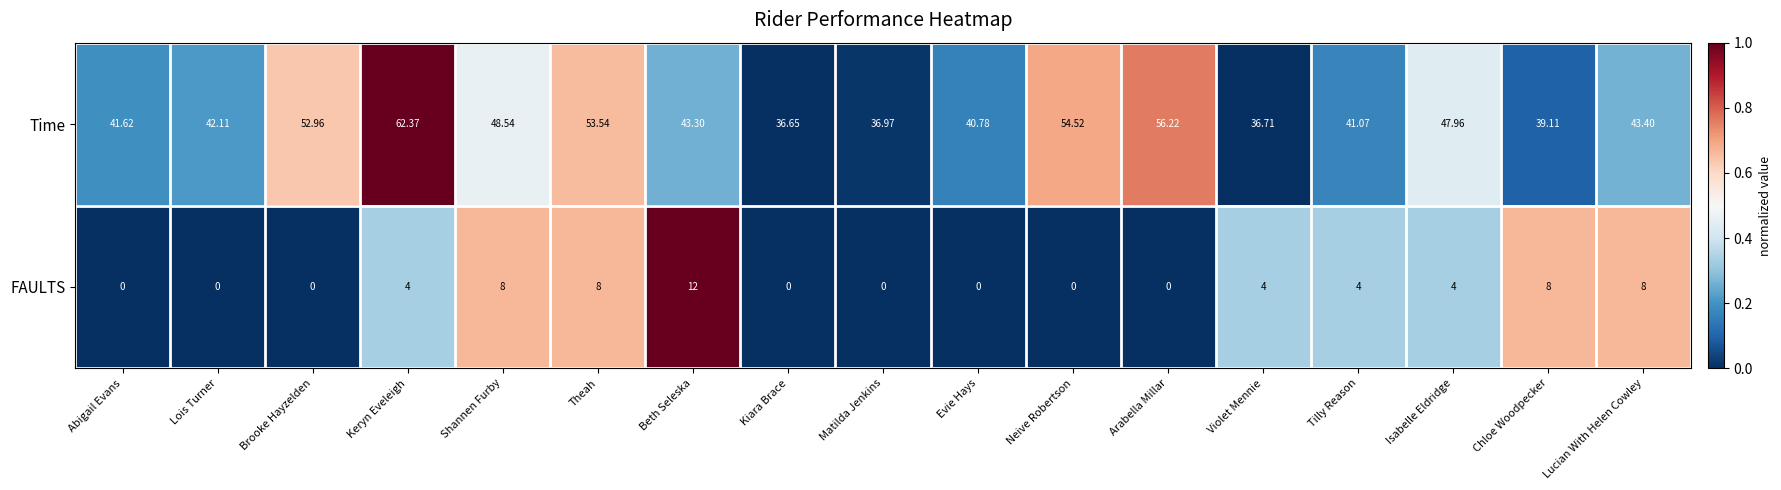

How many data points does each series have?

17